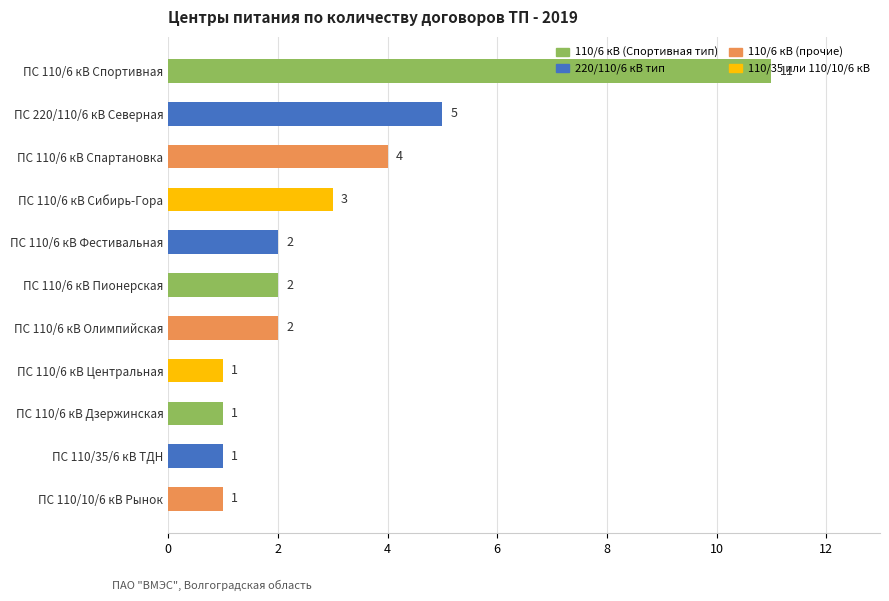

What is the sum of all values?

33